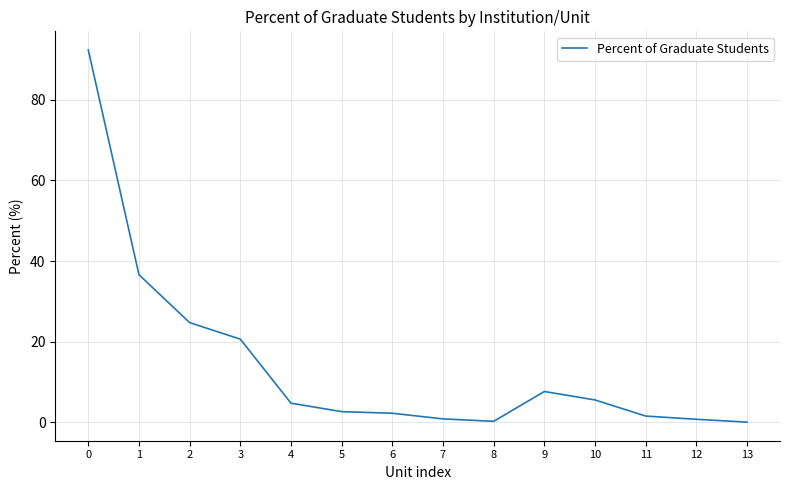

What is the difference between the values at 6 and 0?

90.2